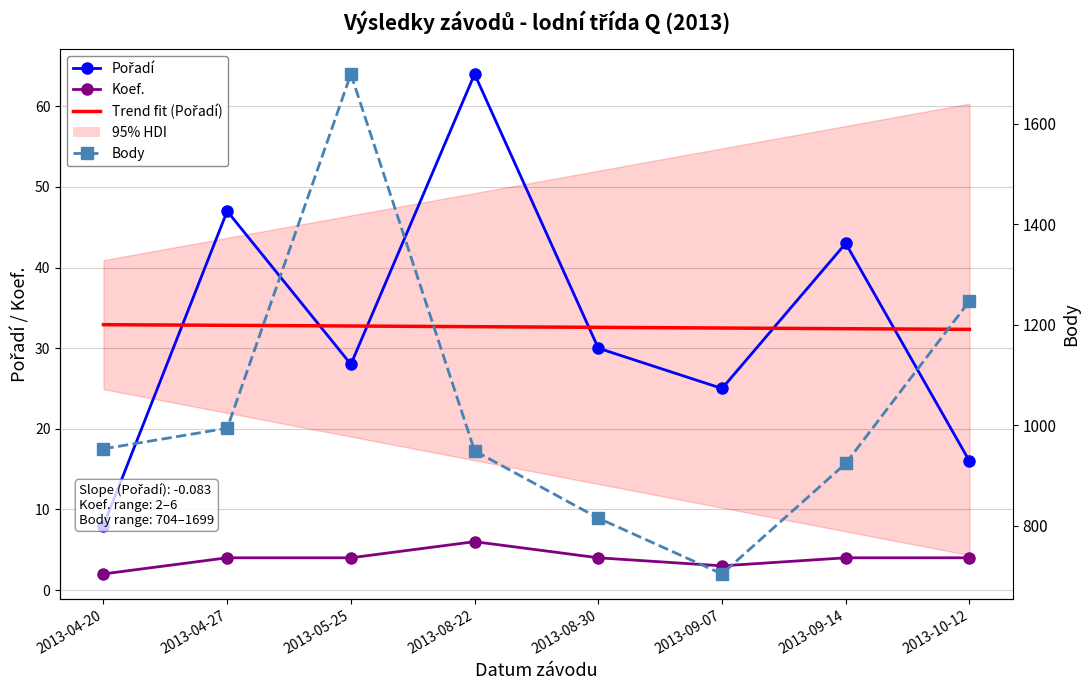

Rank the series at 2013-09-14 from highest to lowest value.

Body, Pořadí, Koef.